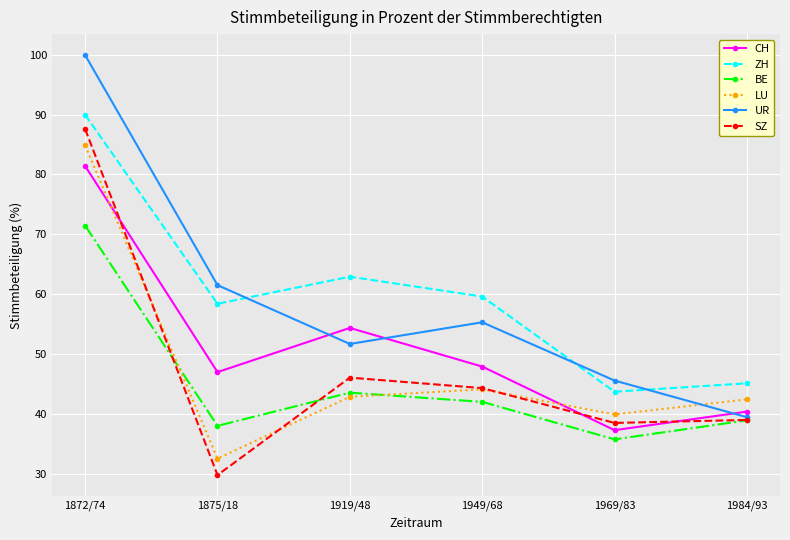

What is the minimum value shown in the chart?

29.8